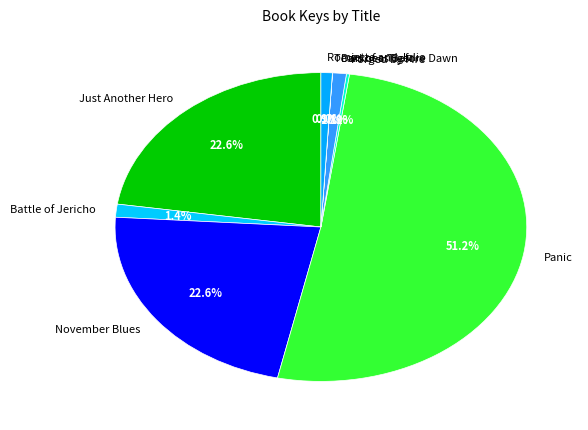

The Panic slice represents 40% of the pie. True or false?

False